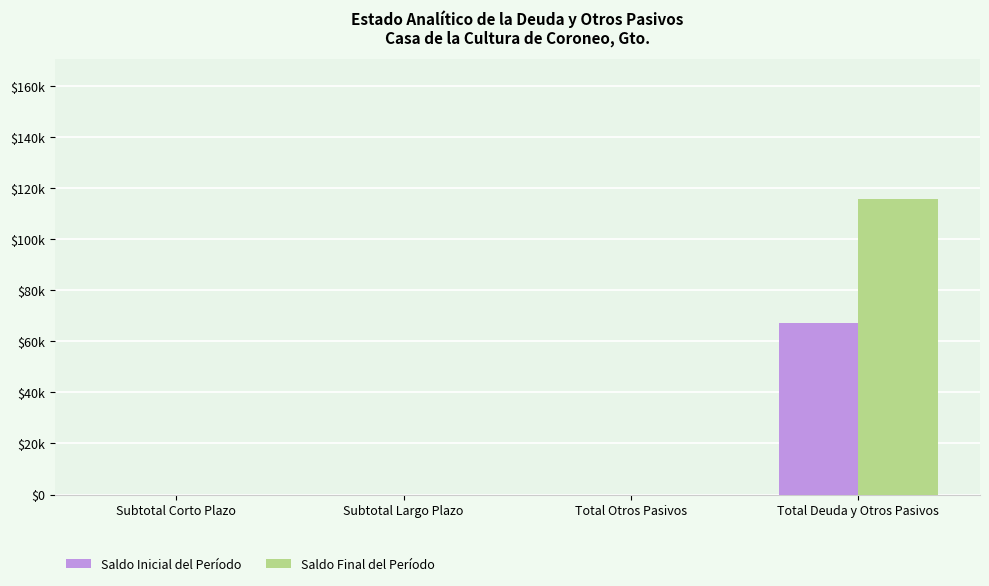

At how many categories does at least one series exceed 14369?

1